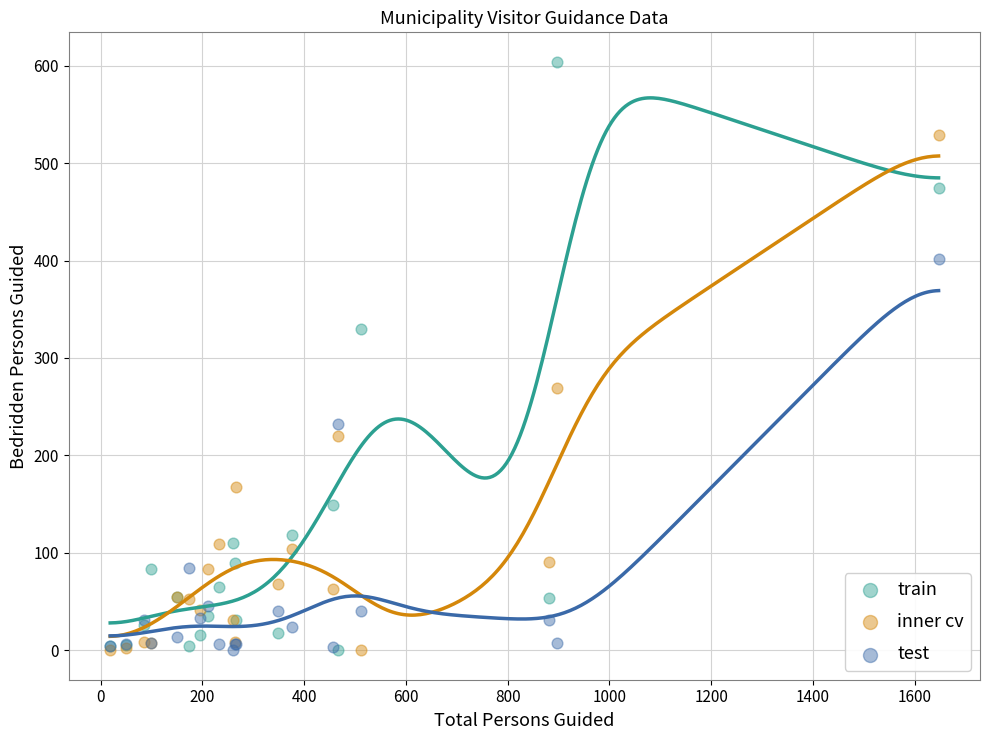

In the test series, what Y value is closest to 201?

232